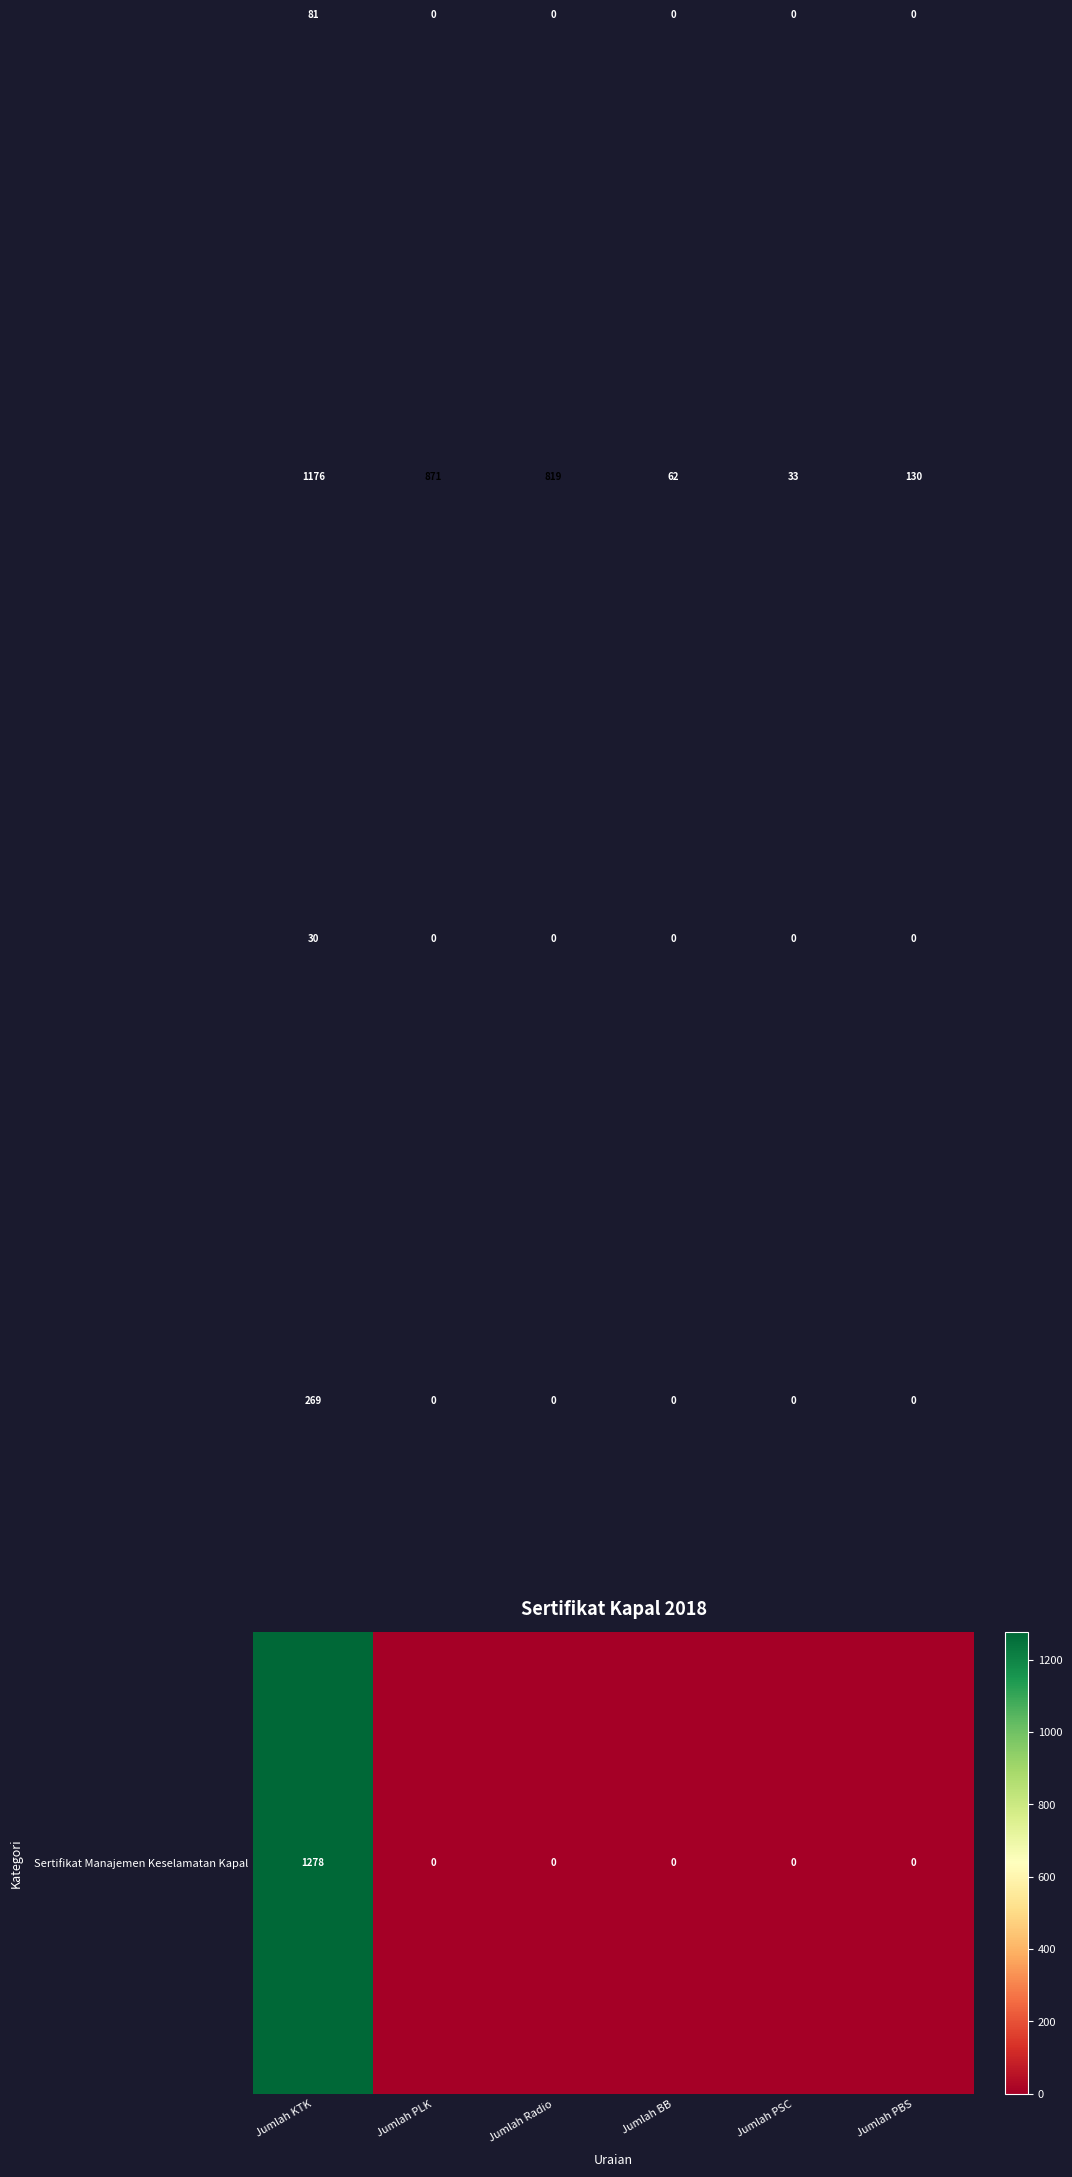

At which category is the sum across all series the highest?

Jumlah KTK